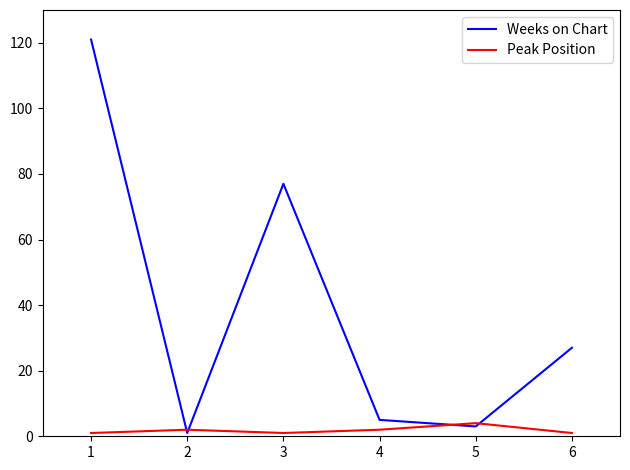

How many intersections are there between Peak Position and Weeks on Chart?

4